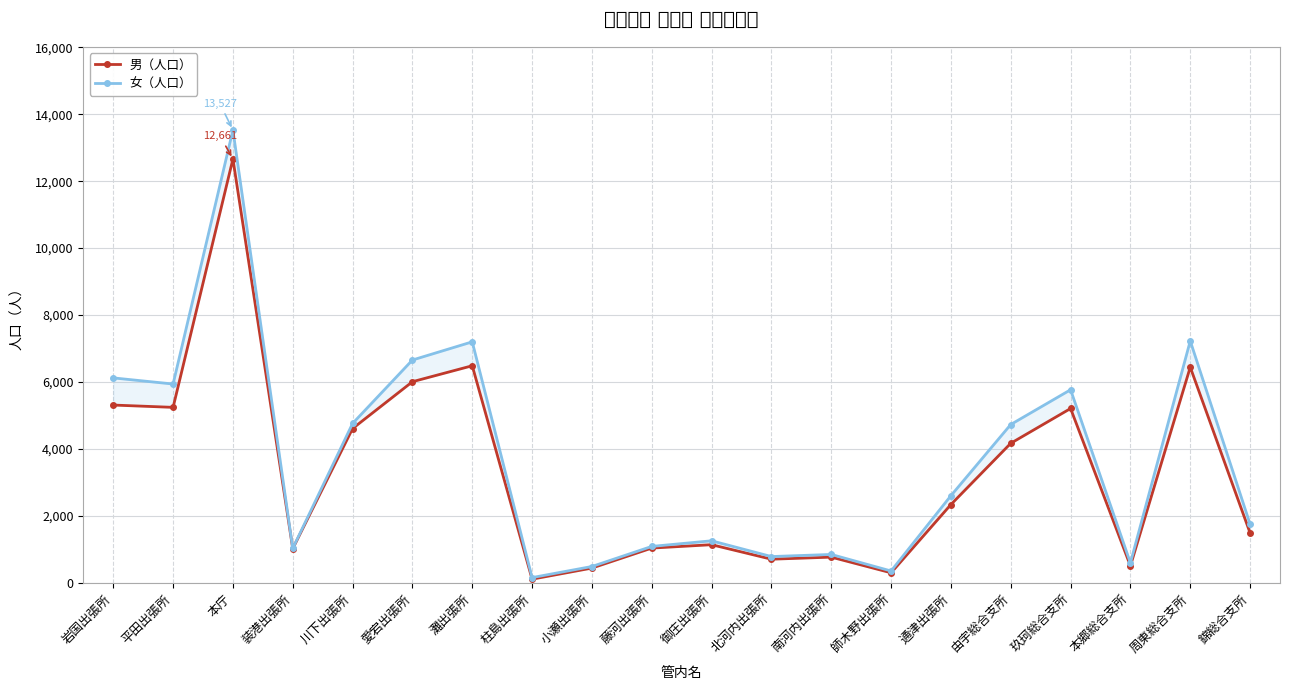

What is the difference between the maximum and minimum values in the 女（人口） series?

13367